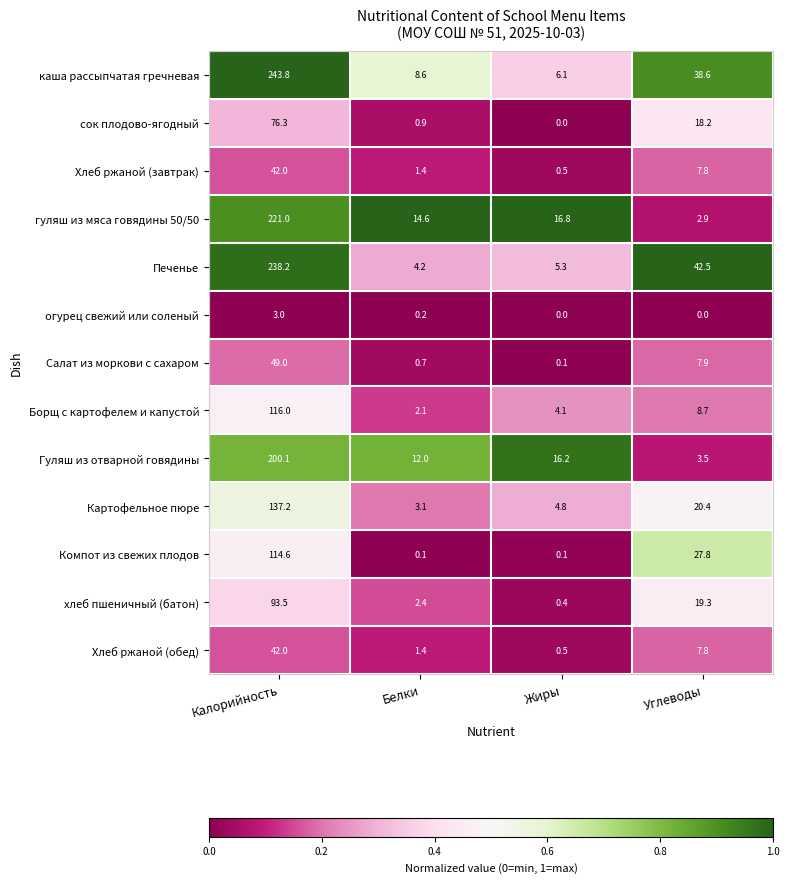

Which category has the highest value across all series?

Калорийность